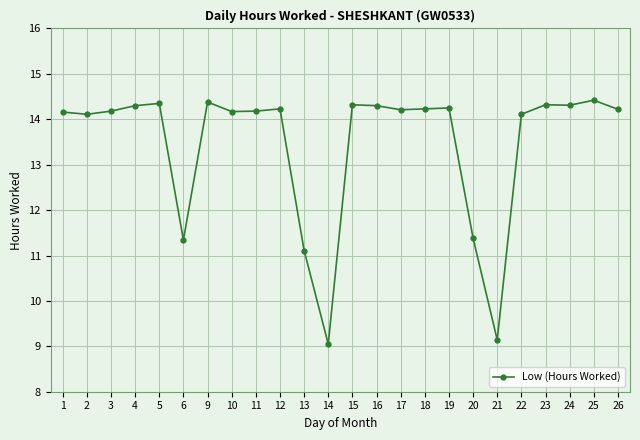

Count the number of data series in this chart.

1